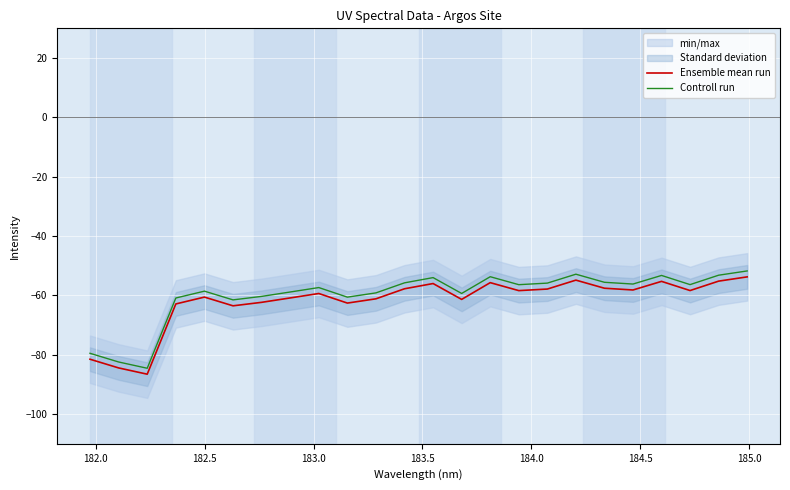

True or false: Ensemble mean run and Controll run intersect in this chart.

False